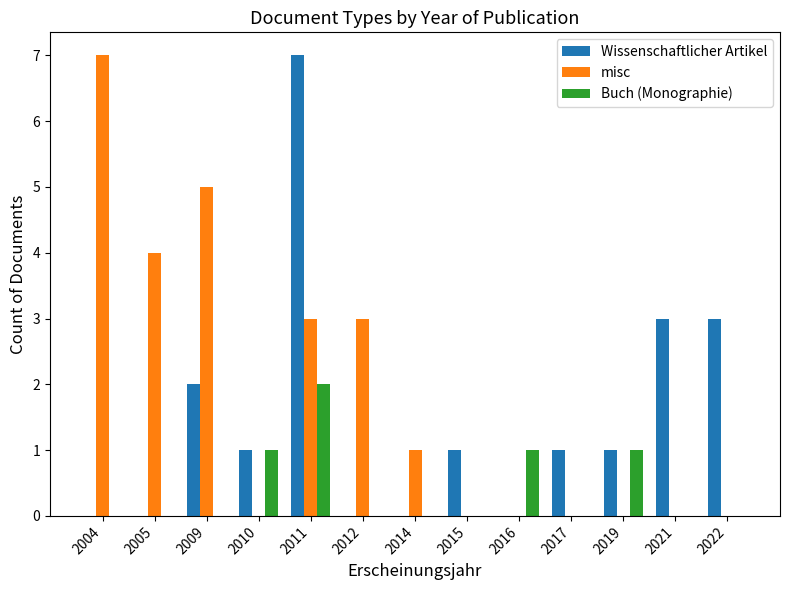

Count the number of categories in the chart.

13